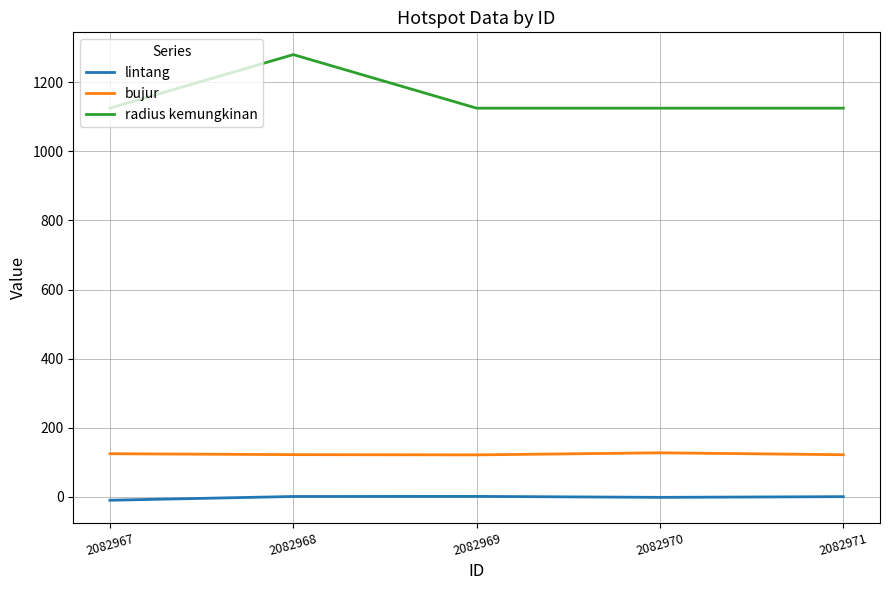

What is the average value of the lintang series?

-1.7